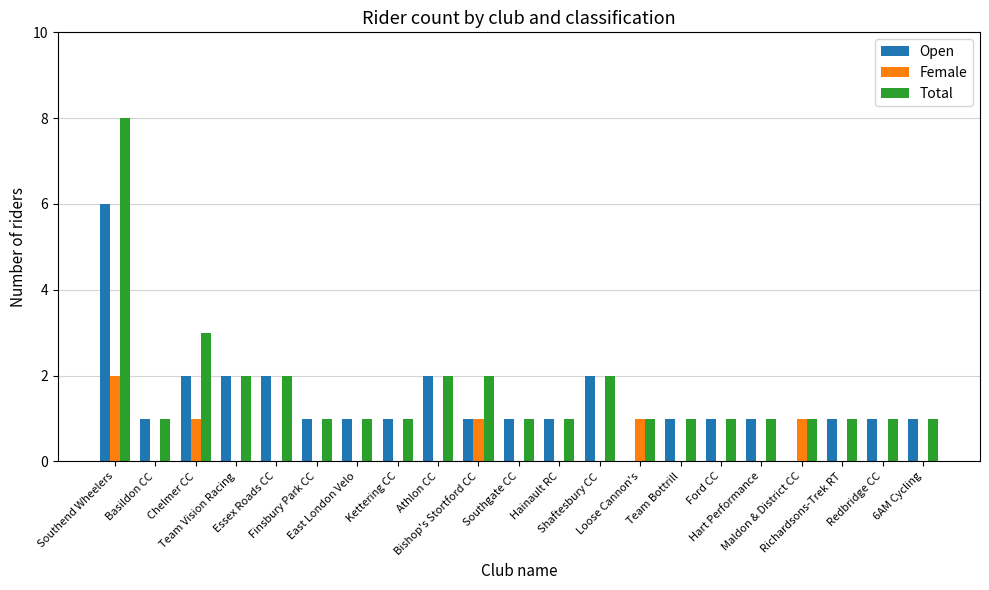

Is it true that Female equals -1 at Southgate CC?

False